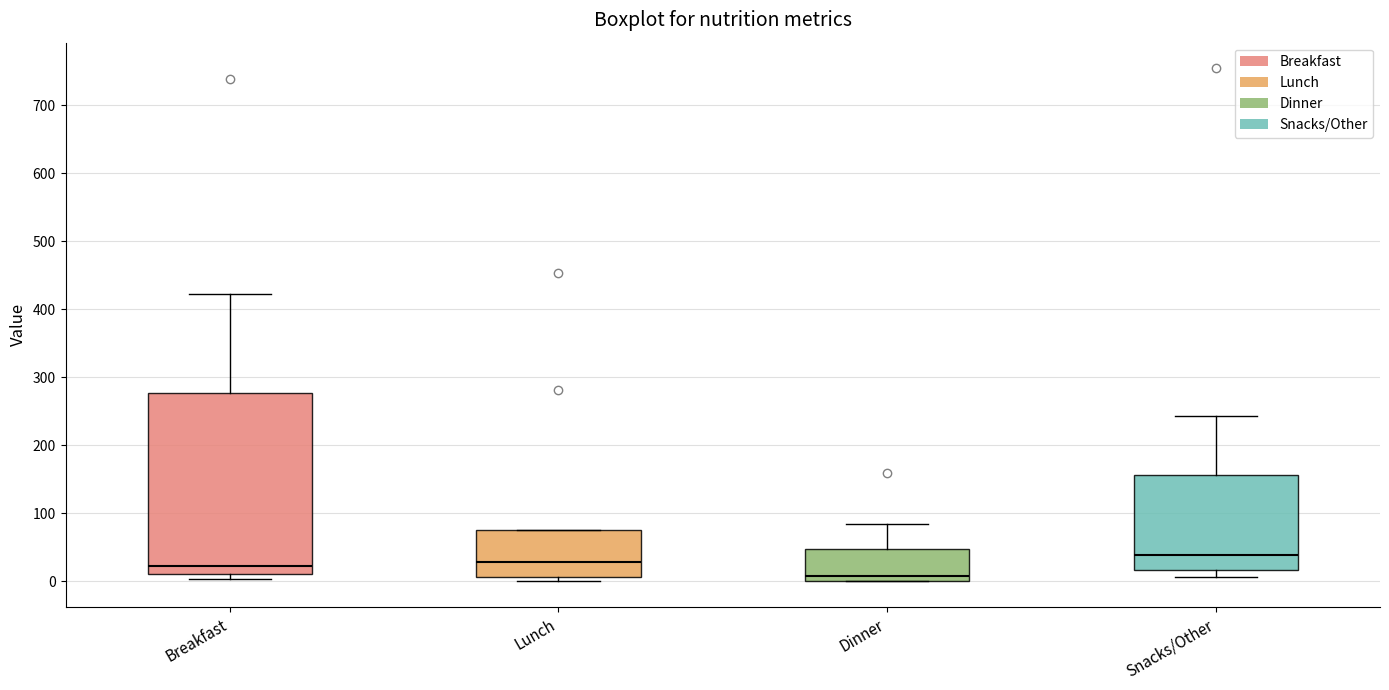

Where does the median line of the box for Breakfast sit on the y-axis? The values are not printed on the chart, so give them approximately, as read against the axis.

20